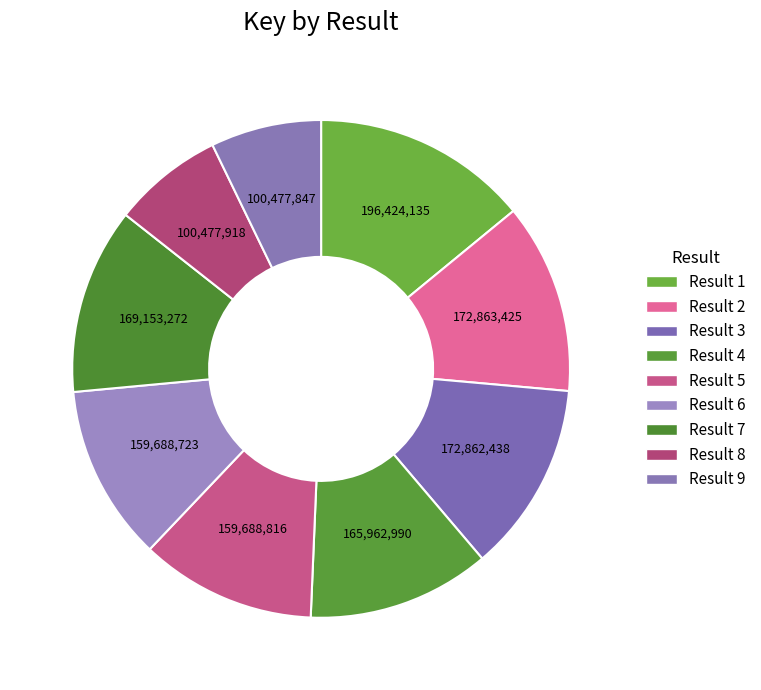

Count the number of slices in the pie.

9